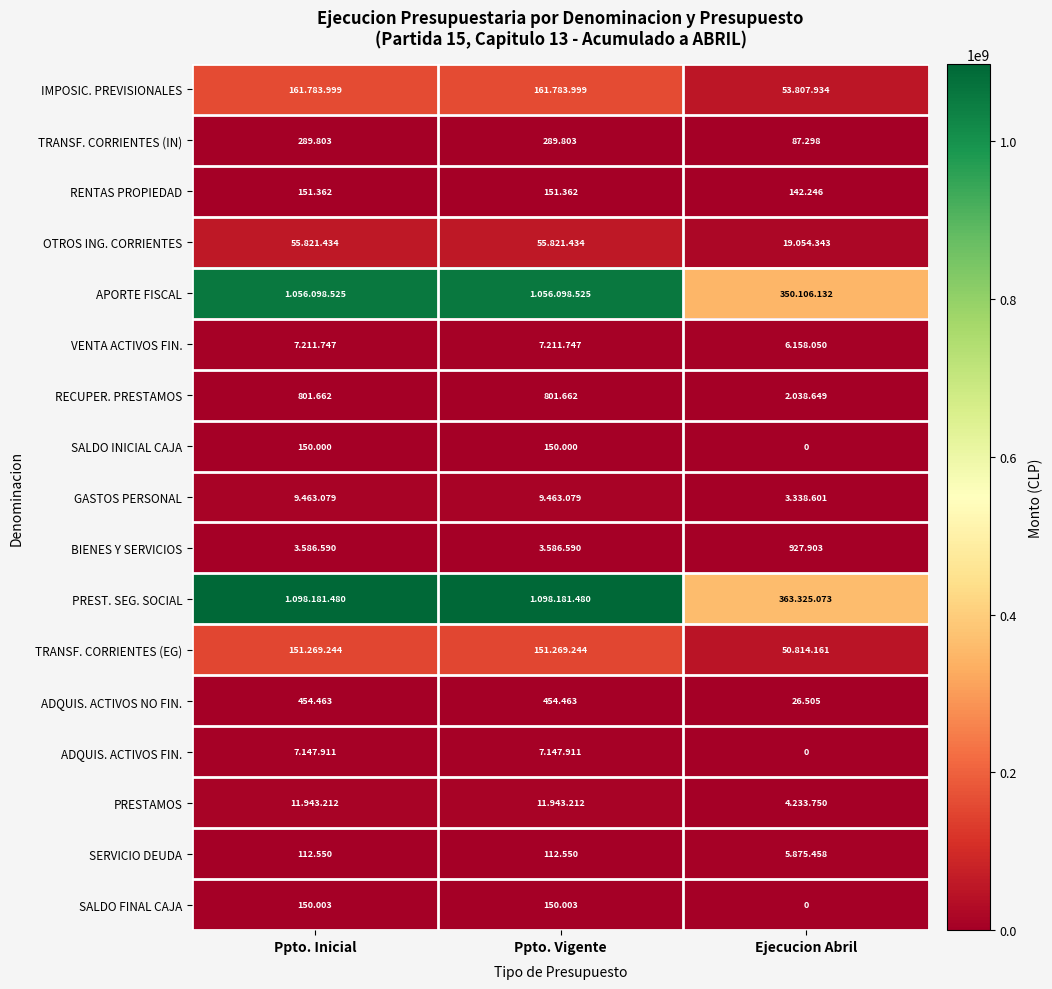

Which category has the lowest value in the TRANSF. CORRIENTES (IN) series?

Ejecucion Abril